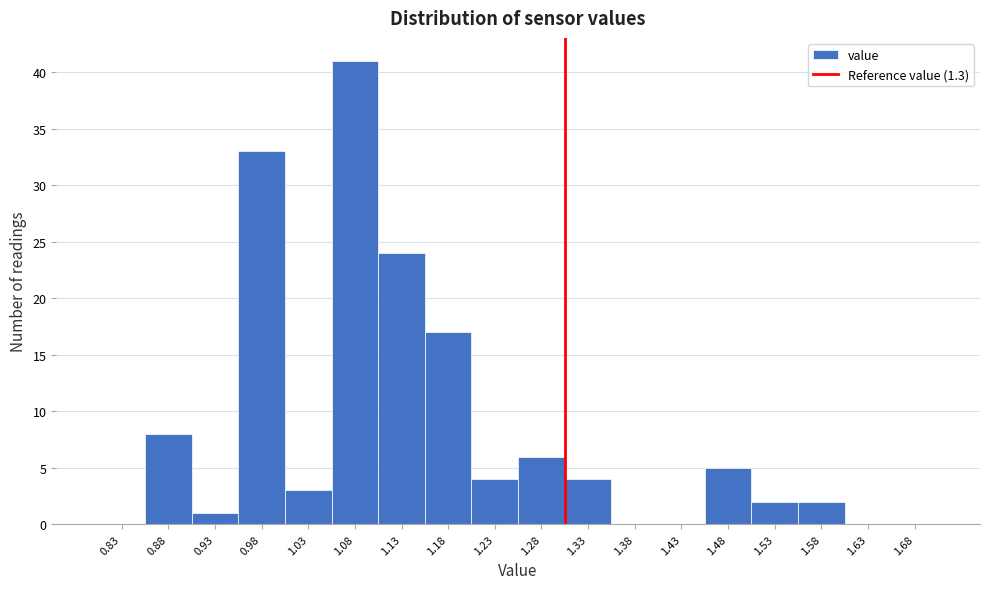

Which range on the x-axis has the tallest bar?

1.05 to 1.10